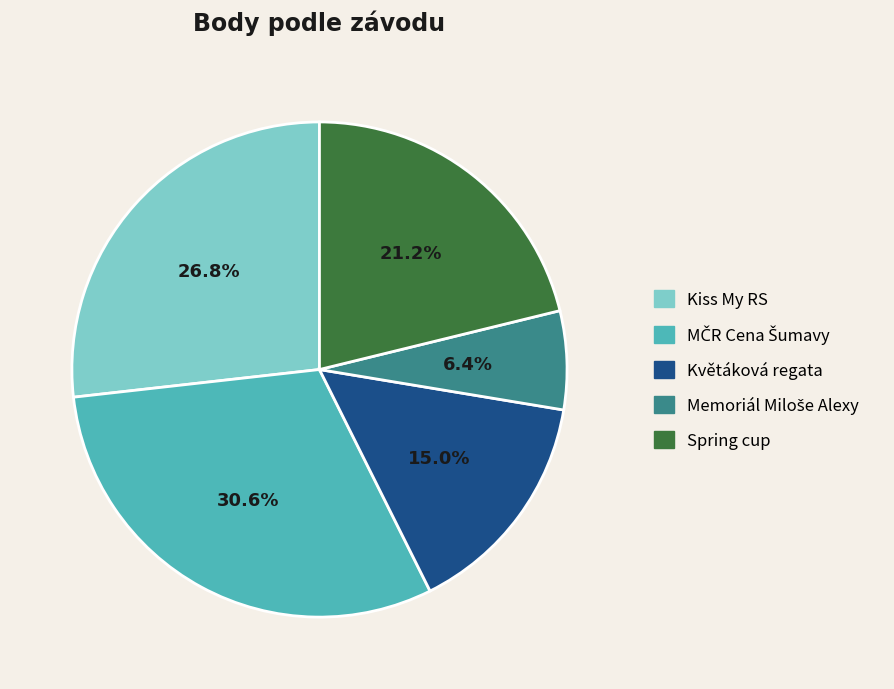

Does any single category account for the majority?

No